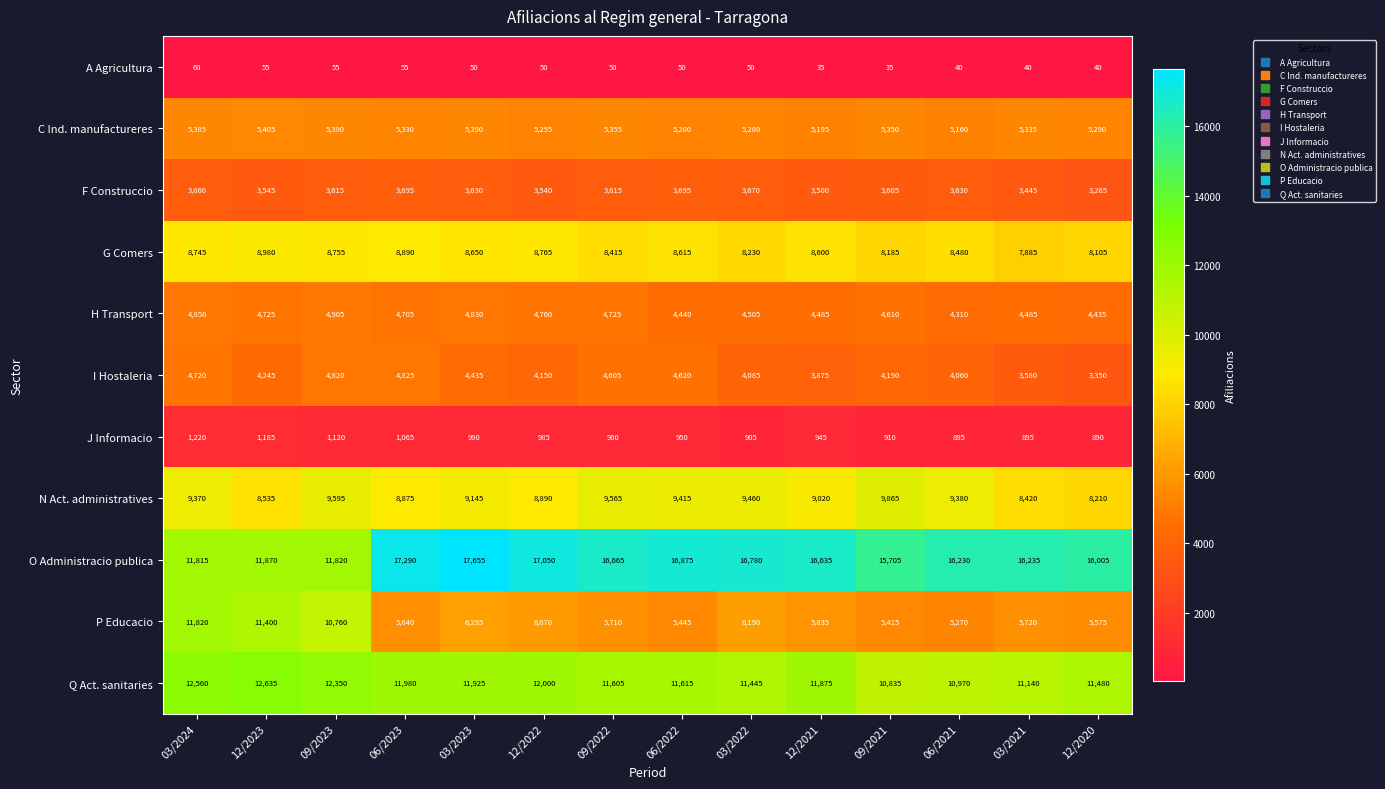

Rank the series by their maximum value, from highest to lowest.

O Administracio publica, Q Act. sanitaries, P Educacio, N Act. administratives, G Comers, C Ind. manufactureres, H Transport, I Hostaleria, F Construccio, J Informacio, A Agricultura